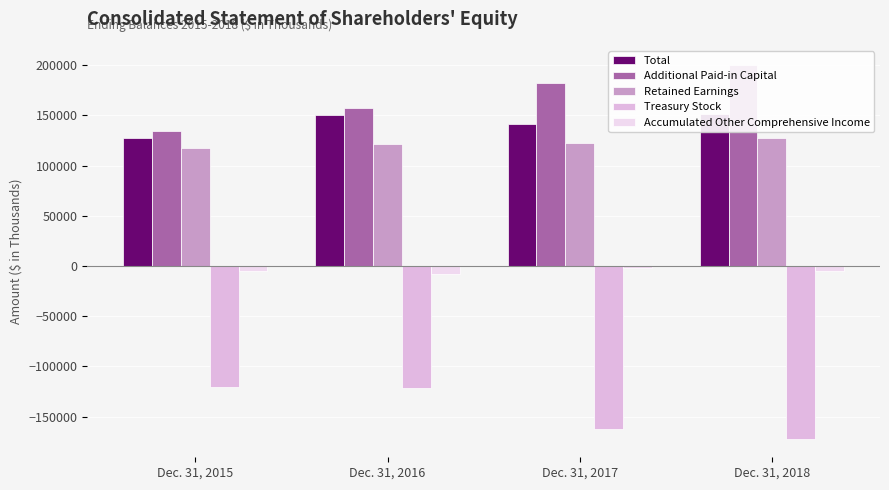

Reading left to right, transcribe all the data shown in this chart.

Total: 127302	150036	141189	151600
Additional Paid-in Capital: 134967	157569	181910	200696
Retained Earnings: 117135	121799	123010	127717
Treasury Stock: -120185	-121976	-161943	-171889
Accumulated Other Comprehensive Income: -4826	-7573	-2012	-5154